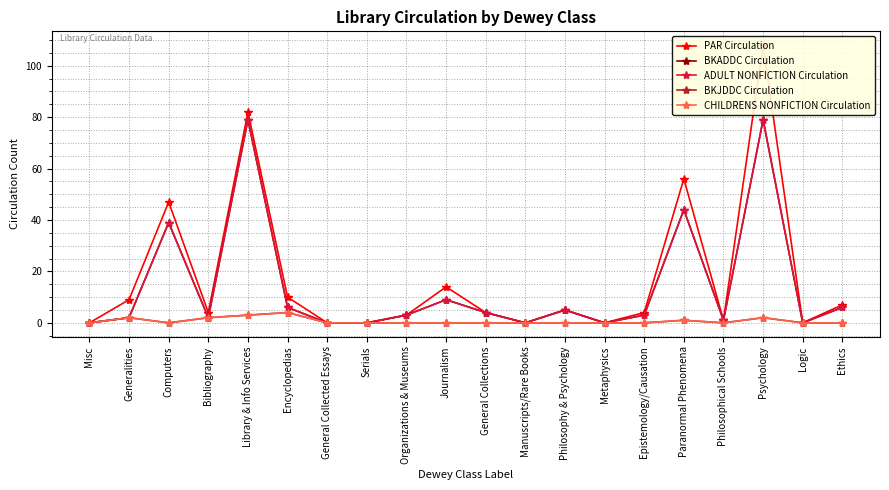

The value of BKJDDC Circulation at Generalities is 3. True or false?

False